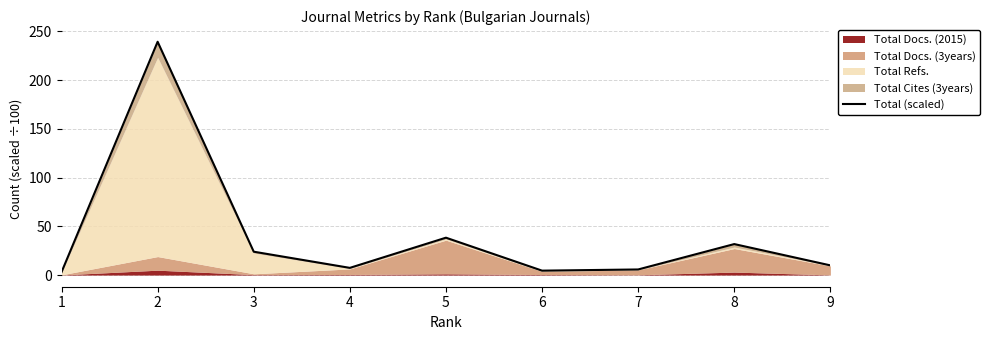

What is the value of the 6th point from the left?

4.5